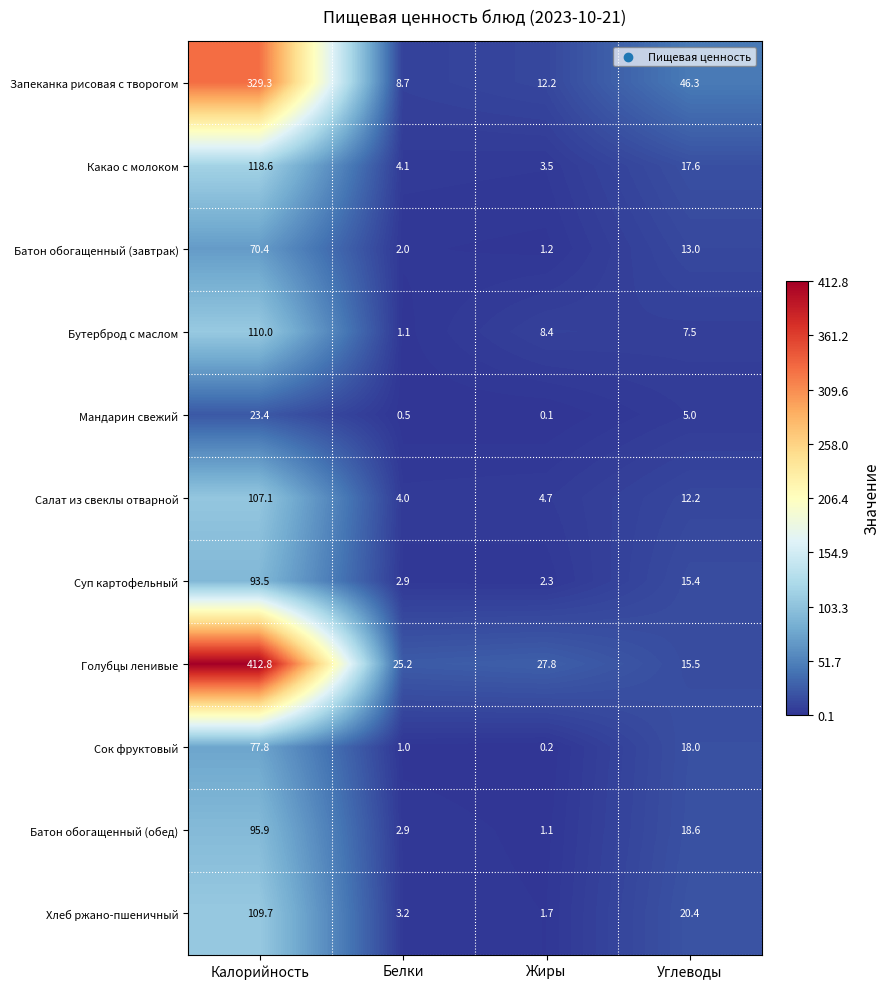

What is the difference between the Батон обогащенный (обед) values at Калорийность and Жиры?

94.8